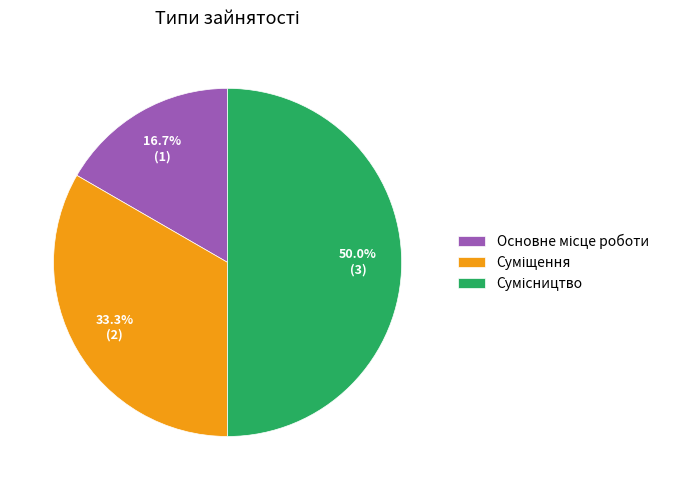

How many slices are in this pie chart?

3